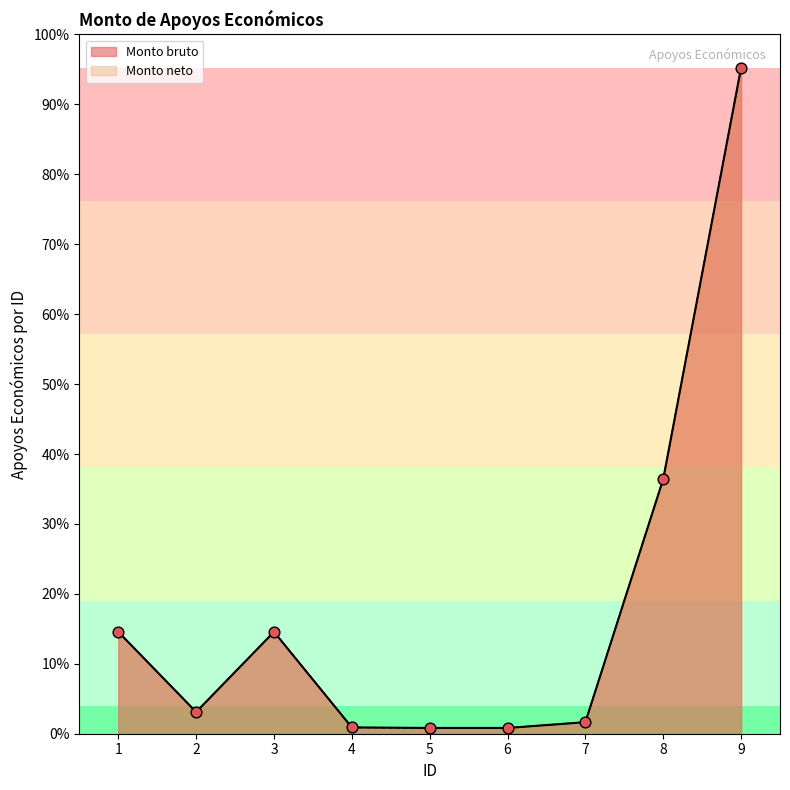

What are all the series names shown in the legend?

Monto bruto, Monto neto